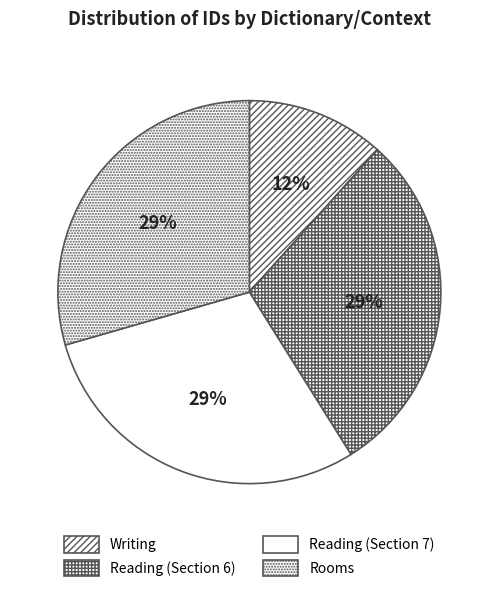

What is the largest slice in the pie chart?

Rooms